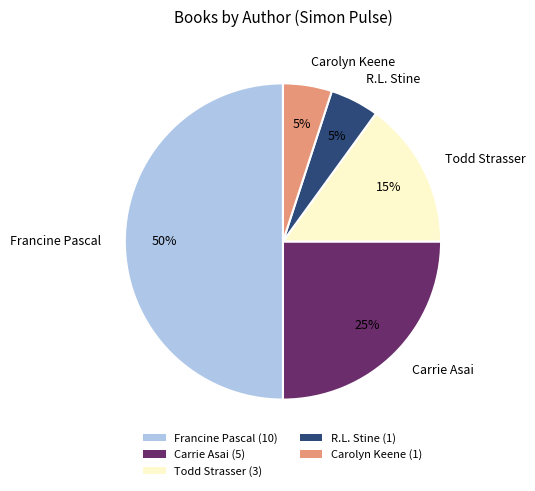

Is it true that Carrie Asai is 25% of the pie?

True